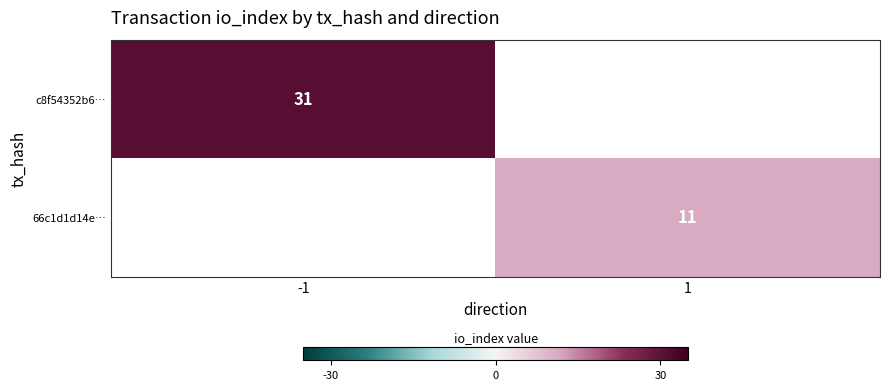

The c8f54352b6… series shows 21 at -1. True or false?

False